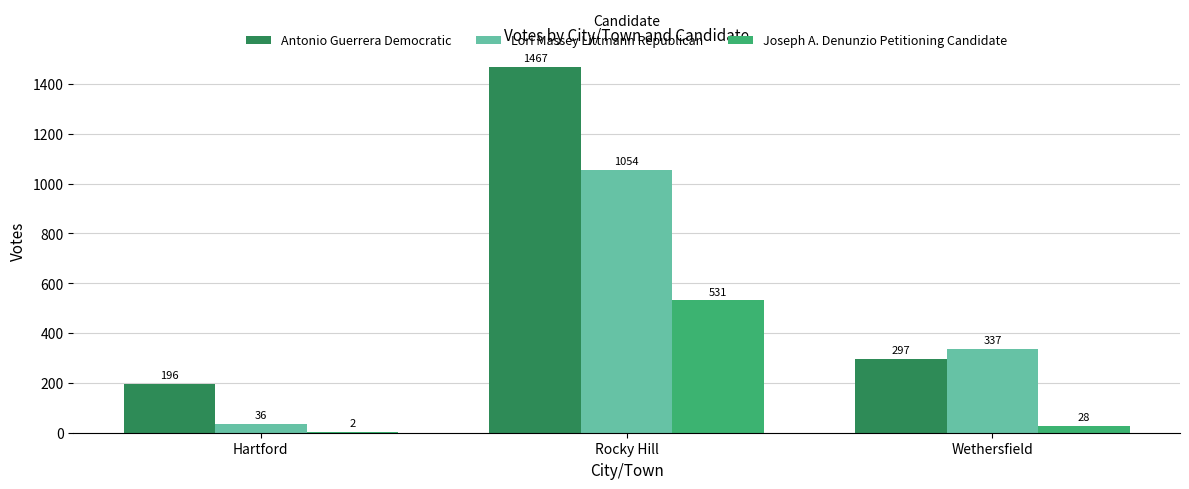

What is the total value across all series at Hartford?

234